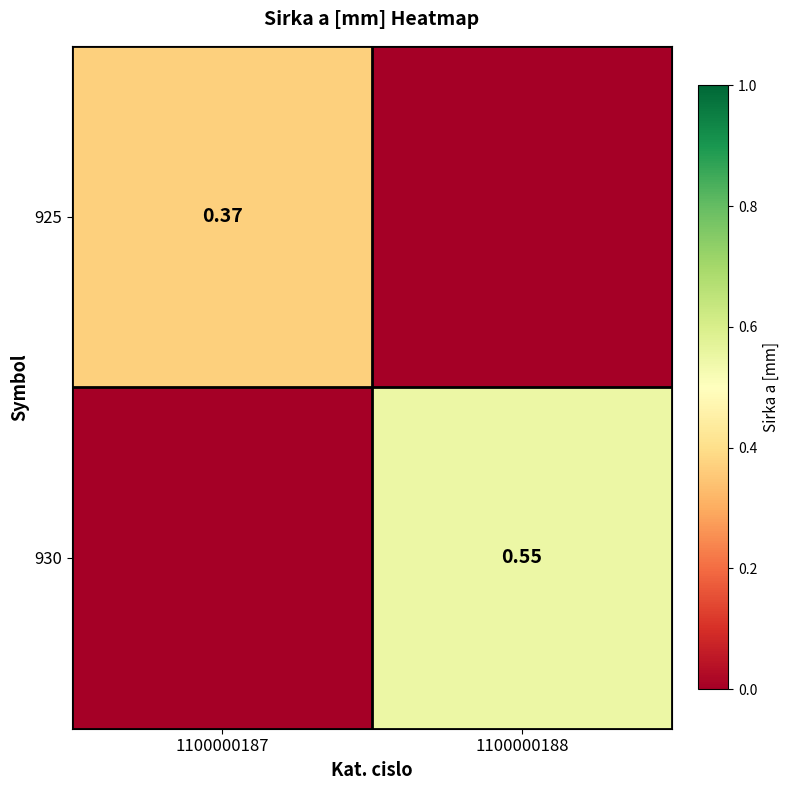

What is the approximate value of 925 at 1100000187?

0.4